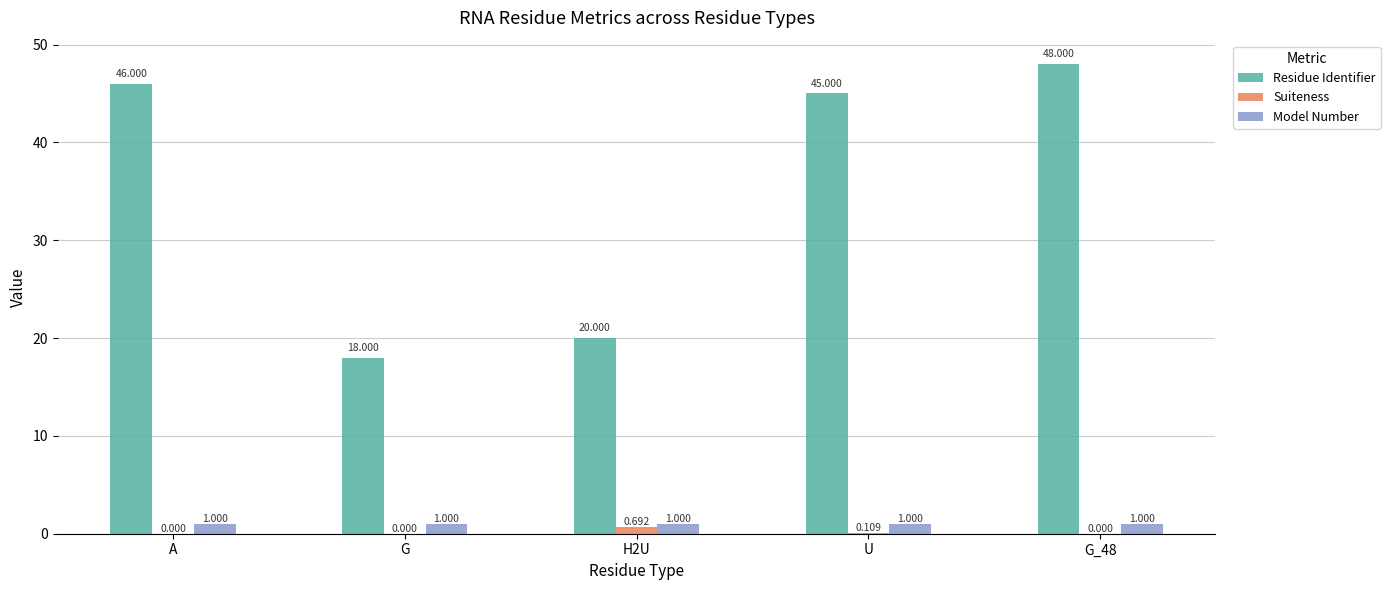

Which series has the largest total across all categories?

Residue Identifier